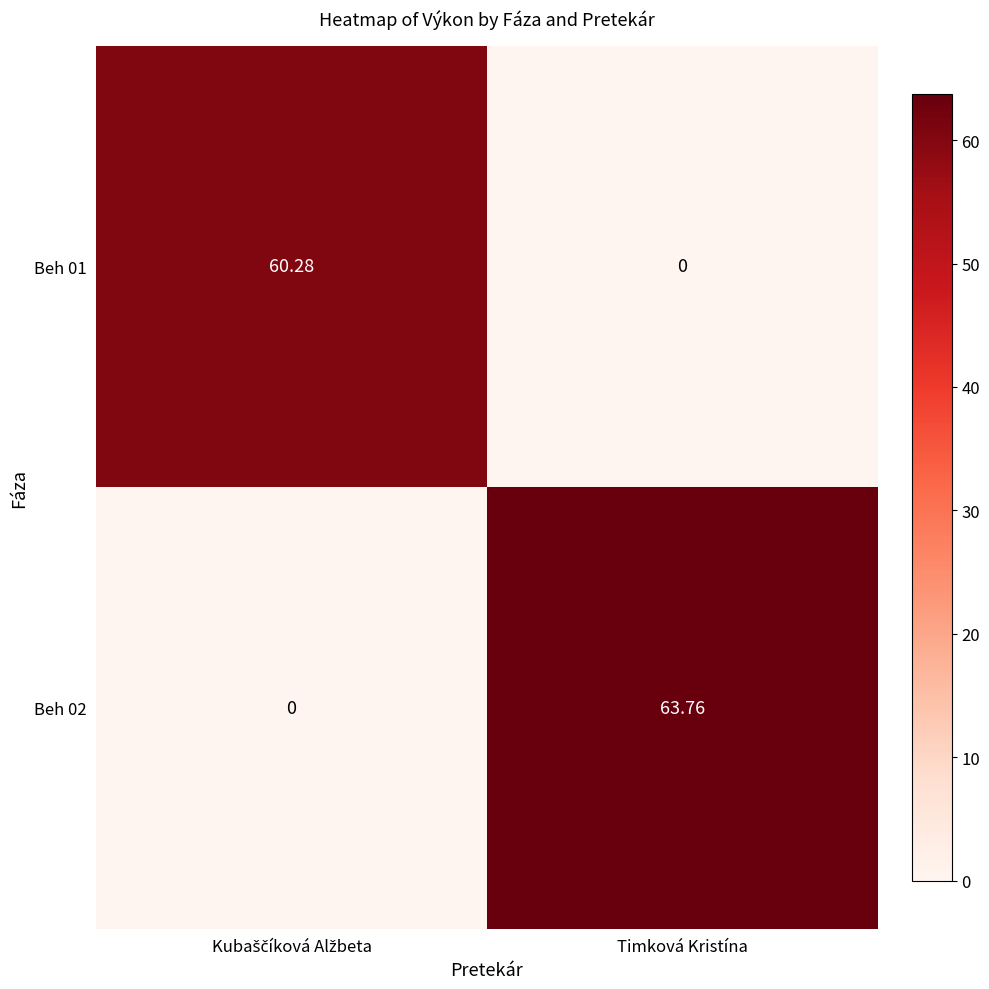

Which category has the lowest value in the Beh 01 series?

Timková Kristína